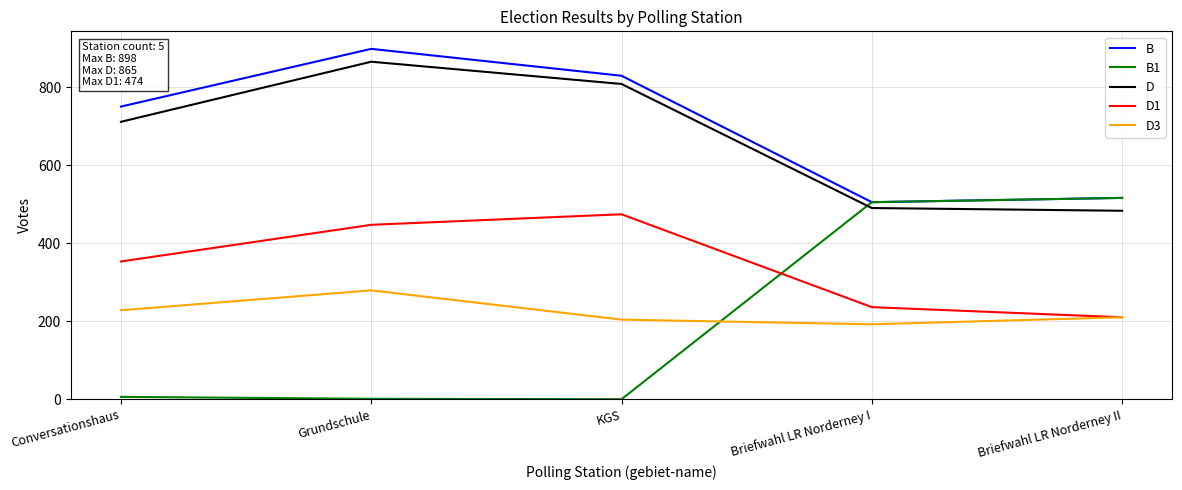

Rank the series by their maximum value, from highest to lowest.

B, D, B1, D1, D3